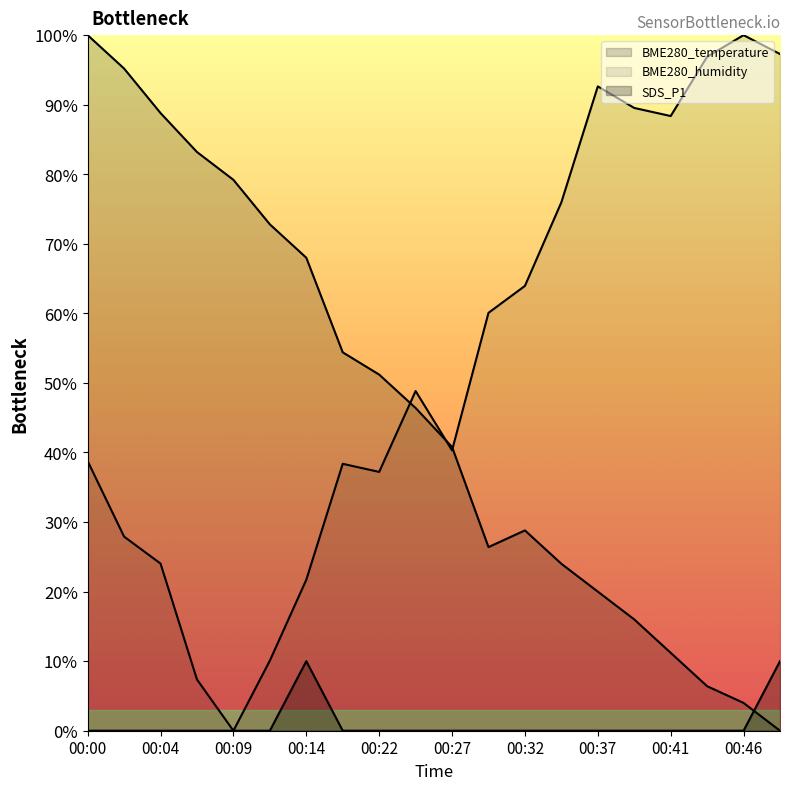

Which category has the lowest value in the SDS_P1 series?

00:00